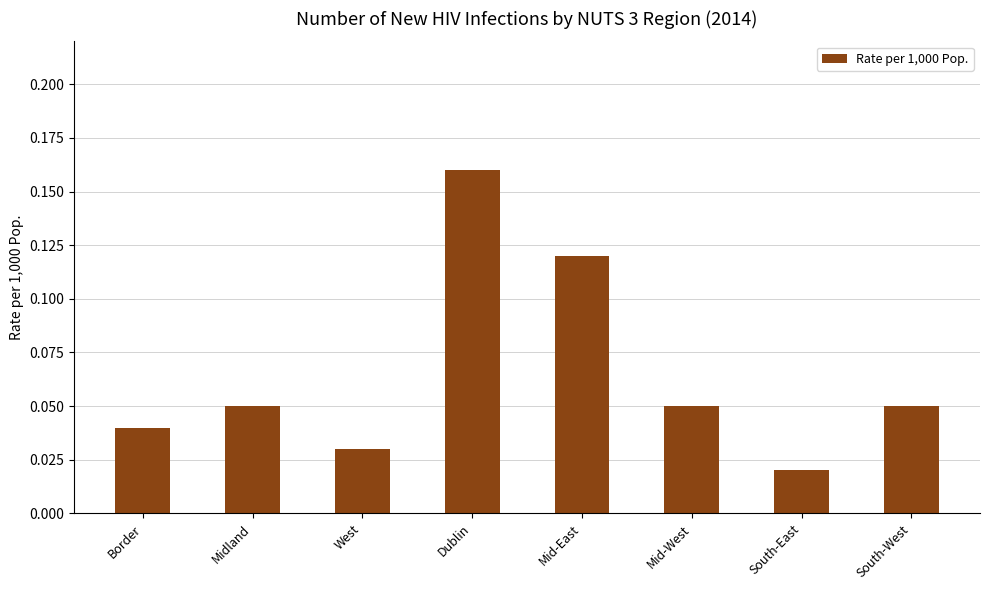

Count the values in the range 0 to 1.

8